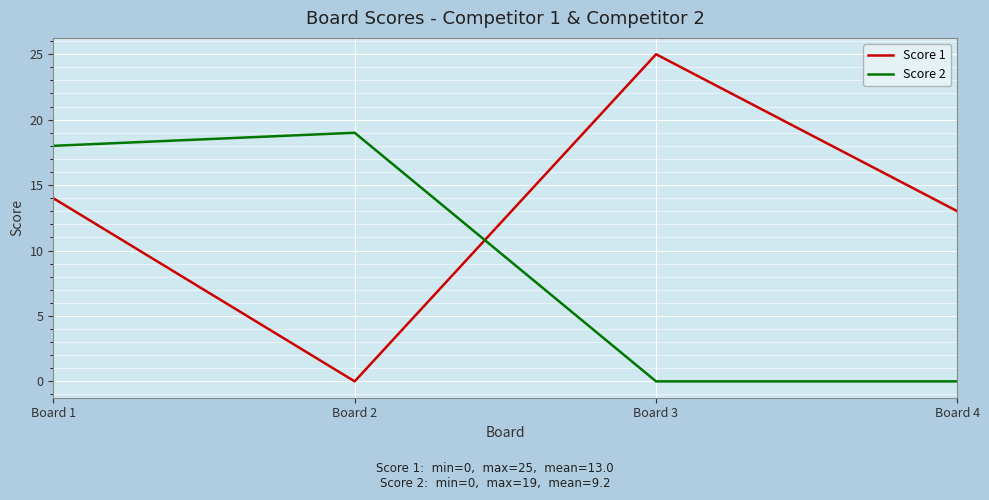

What is the average value of the Score 1 series?

13